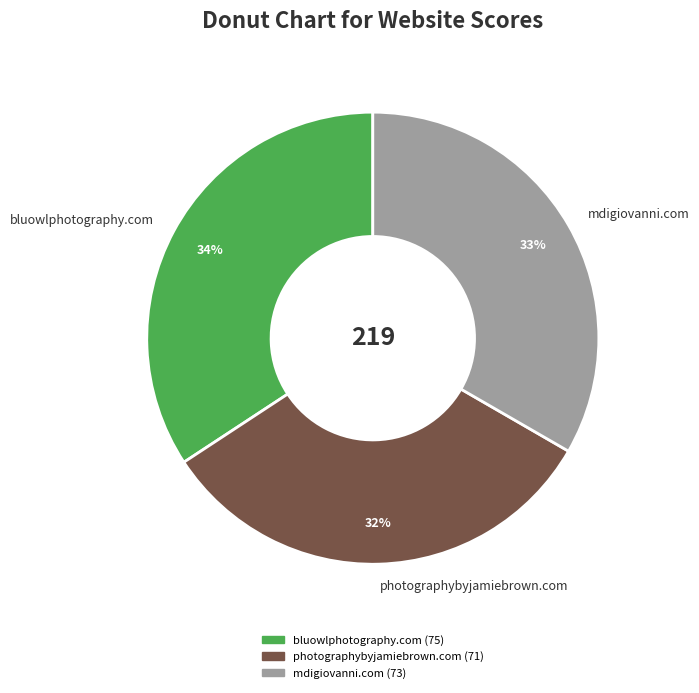

To the nearest percent, what is the difference between the largest and smallest slice percentages?

2%